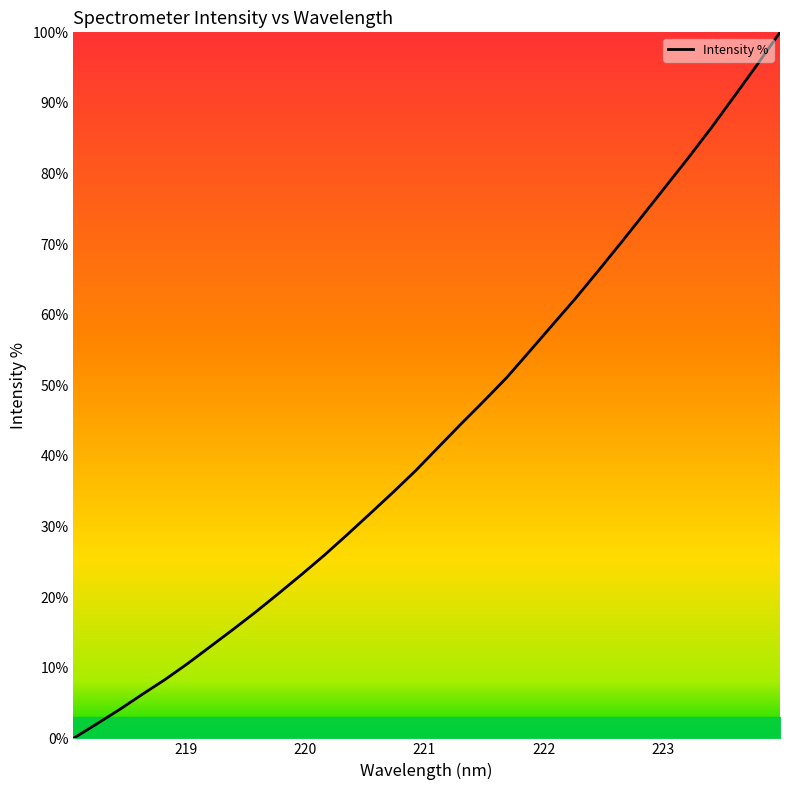

What is the difference between the maximum and minimum values?

100.0